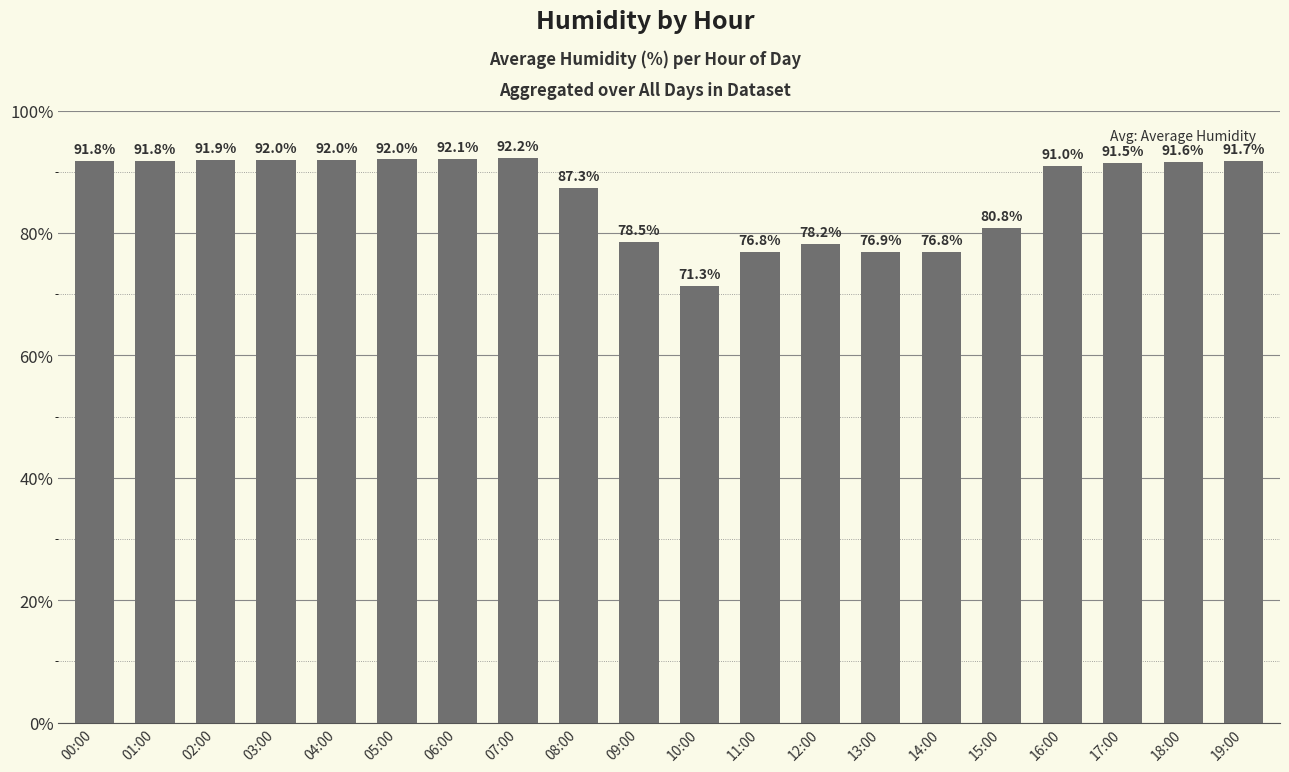

What is the change in value from 12:00 to 18:00?

+13.4